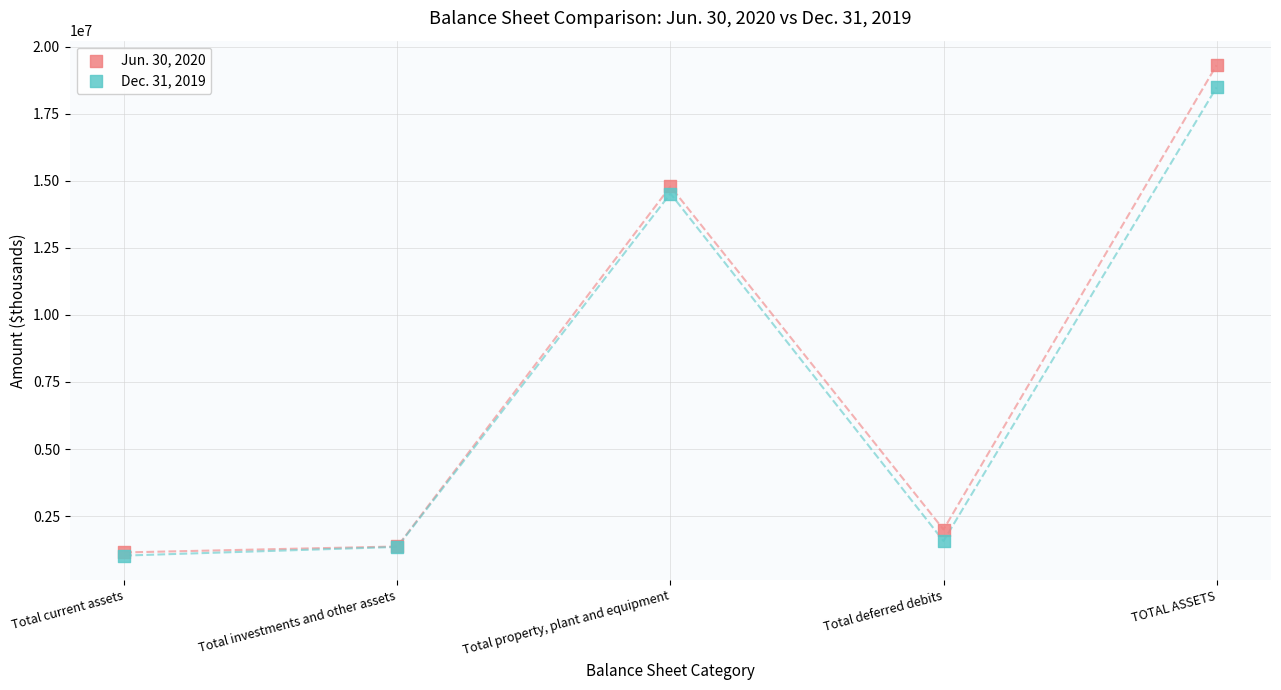

Across all series, what Y value is closest to 10168709?

14522538